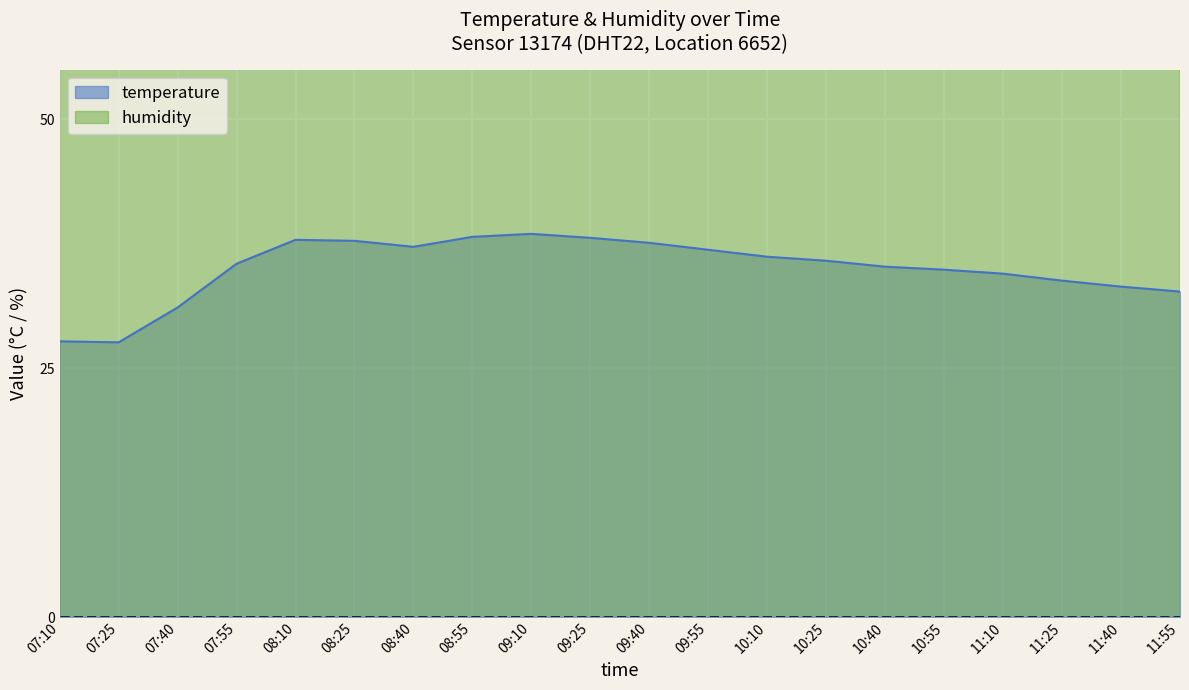

What is the label of the 1st point from the left?

07:10